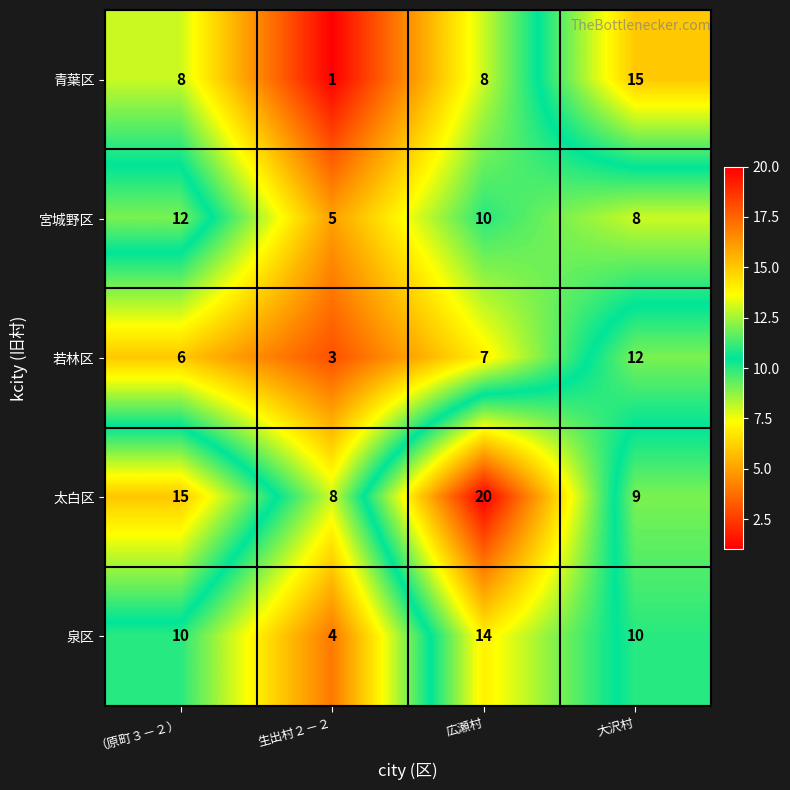

At which category is the sum across all series the highest?

広瀬村